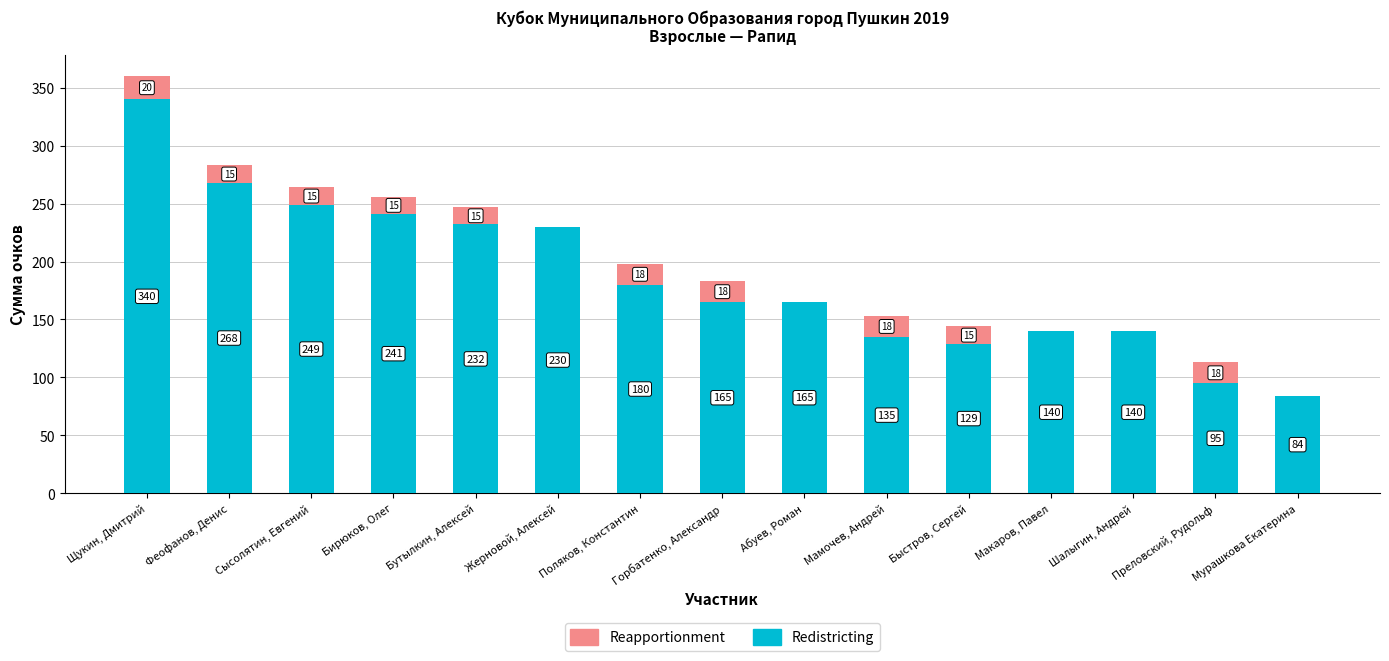

At which label does Redistricting first exceed 165?

Щукин, Дмитрий